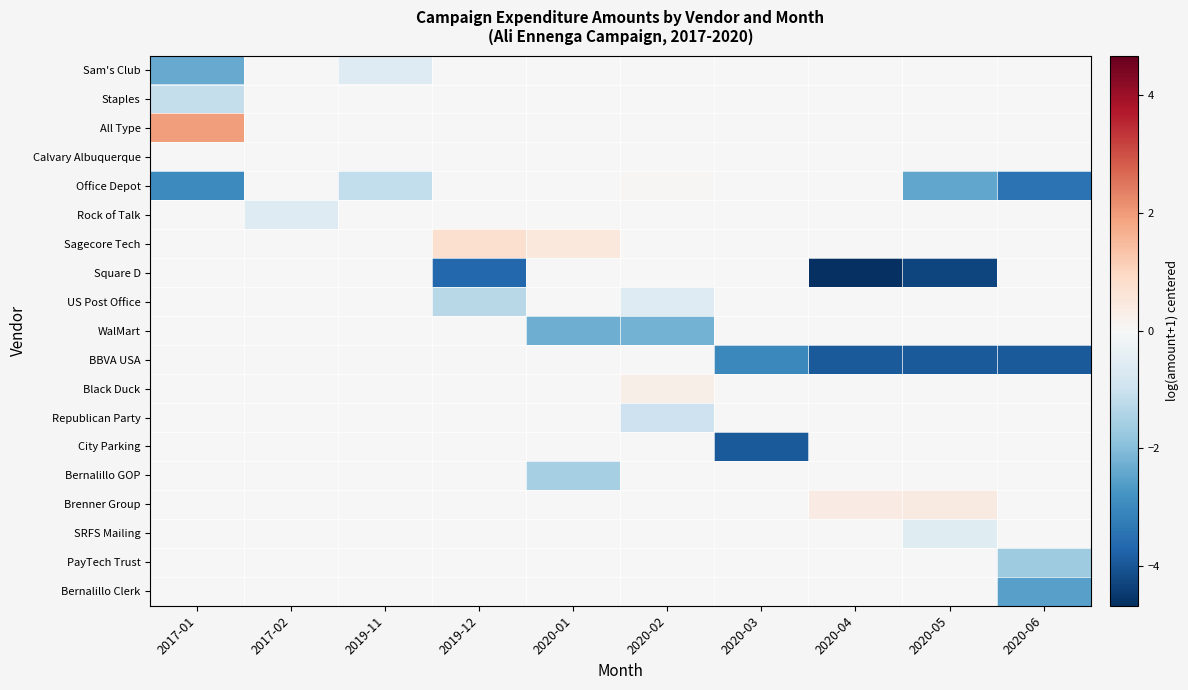

Which label corresponds to the largest value in the chart?

2017-01